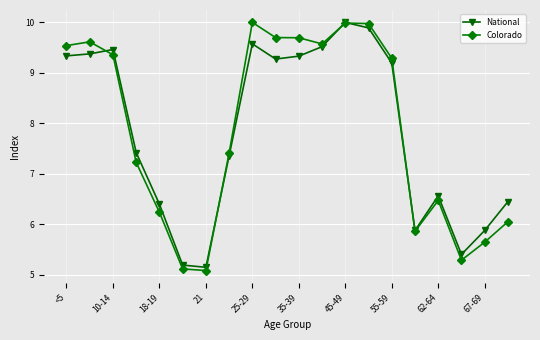

Which series has the widest spread of values?

Colorado